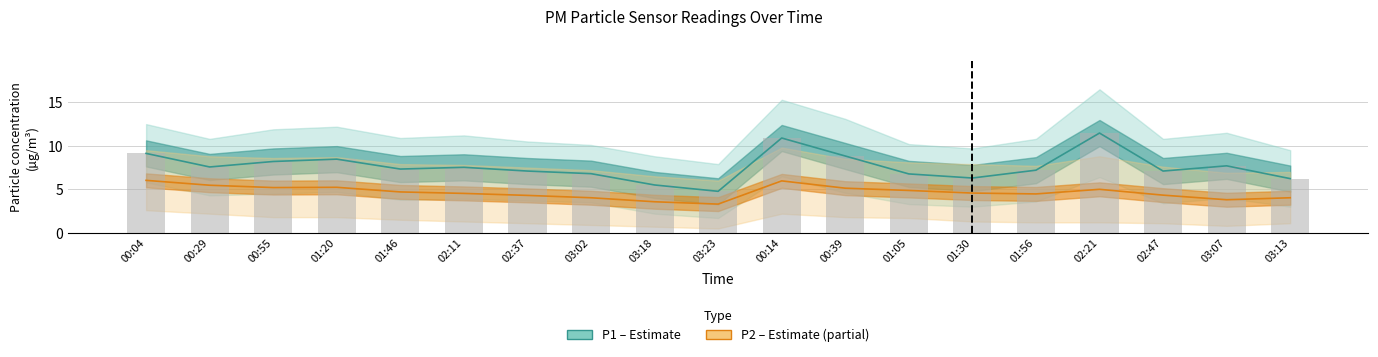

How many data points in P2 are above 4?

16